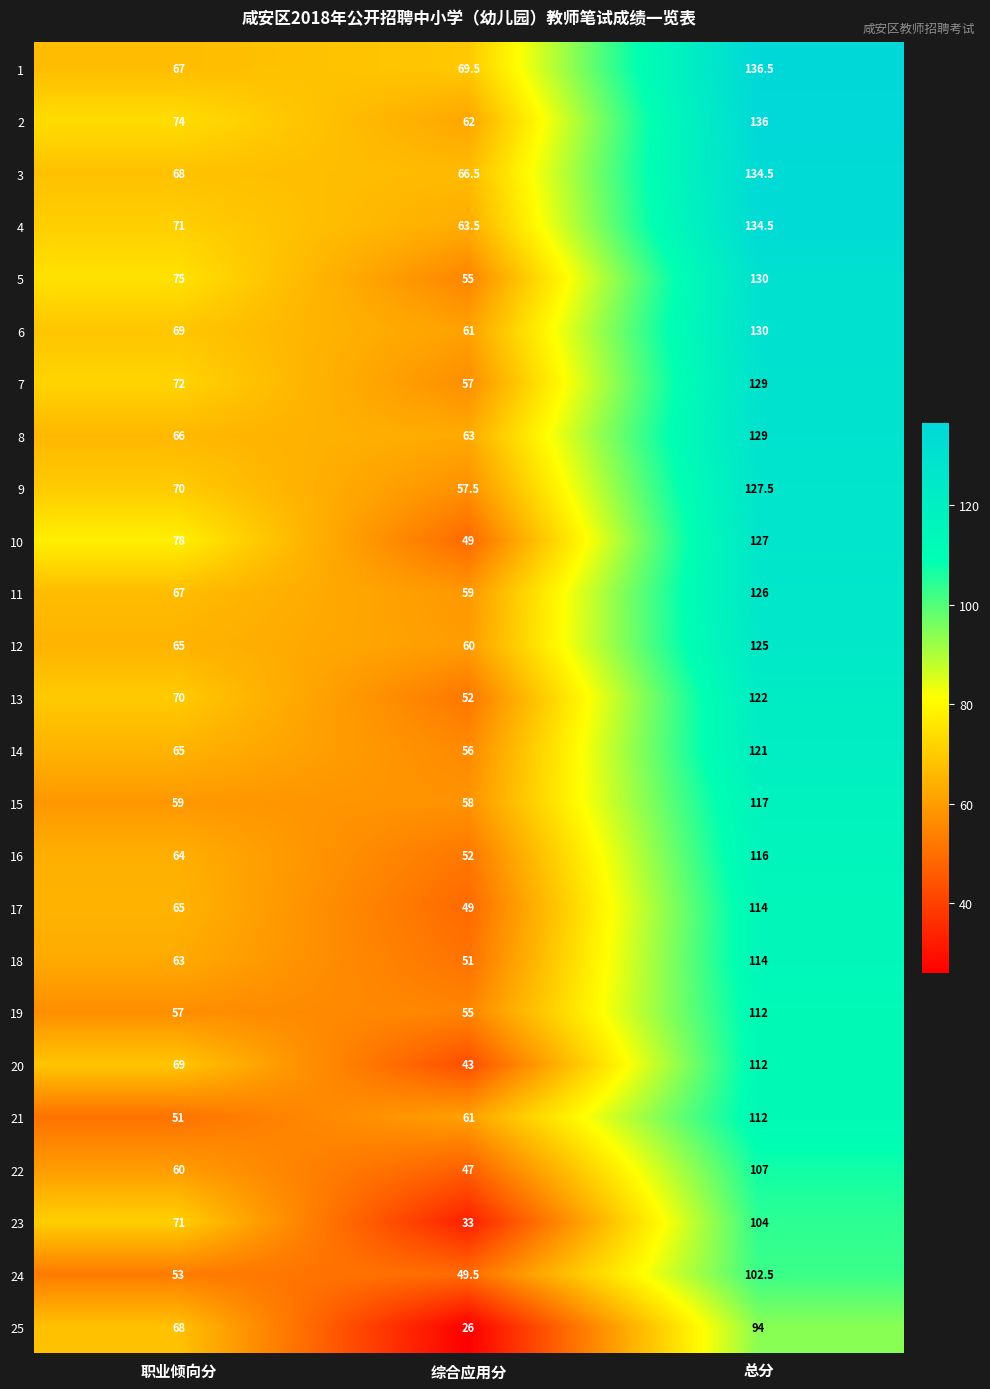

Which label corresponds to the largest value in the chart?

总分